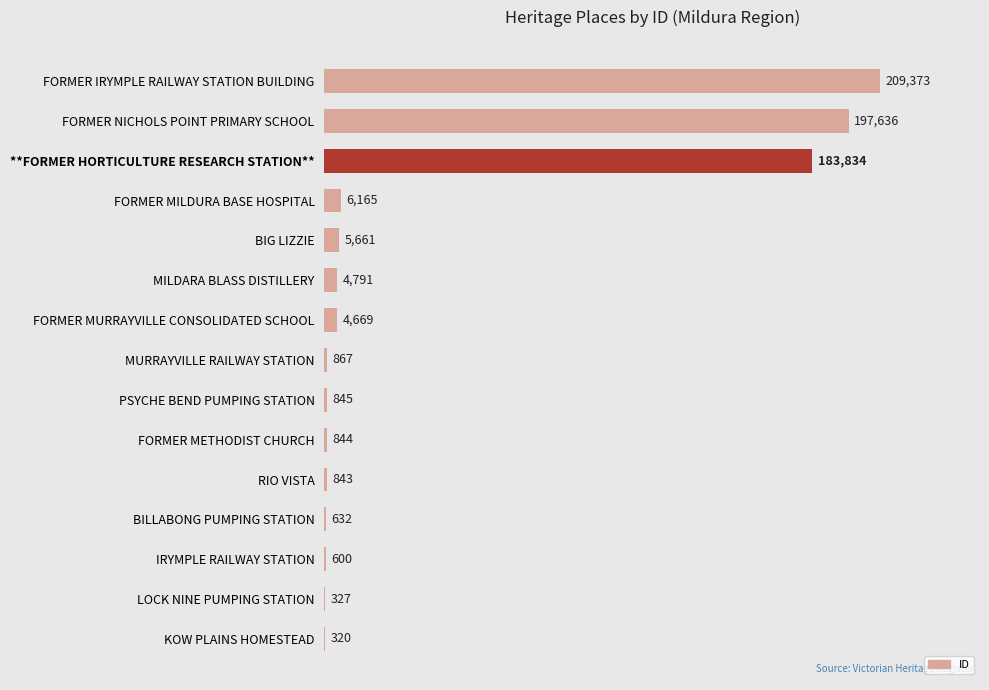

Is it true that the value at FORMER MILDURA BASE HOSPITAL is 6165?

True